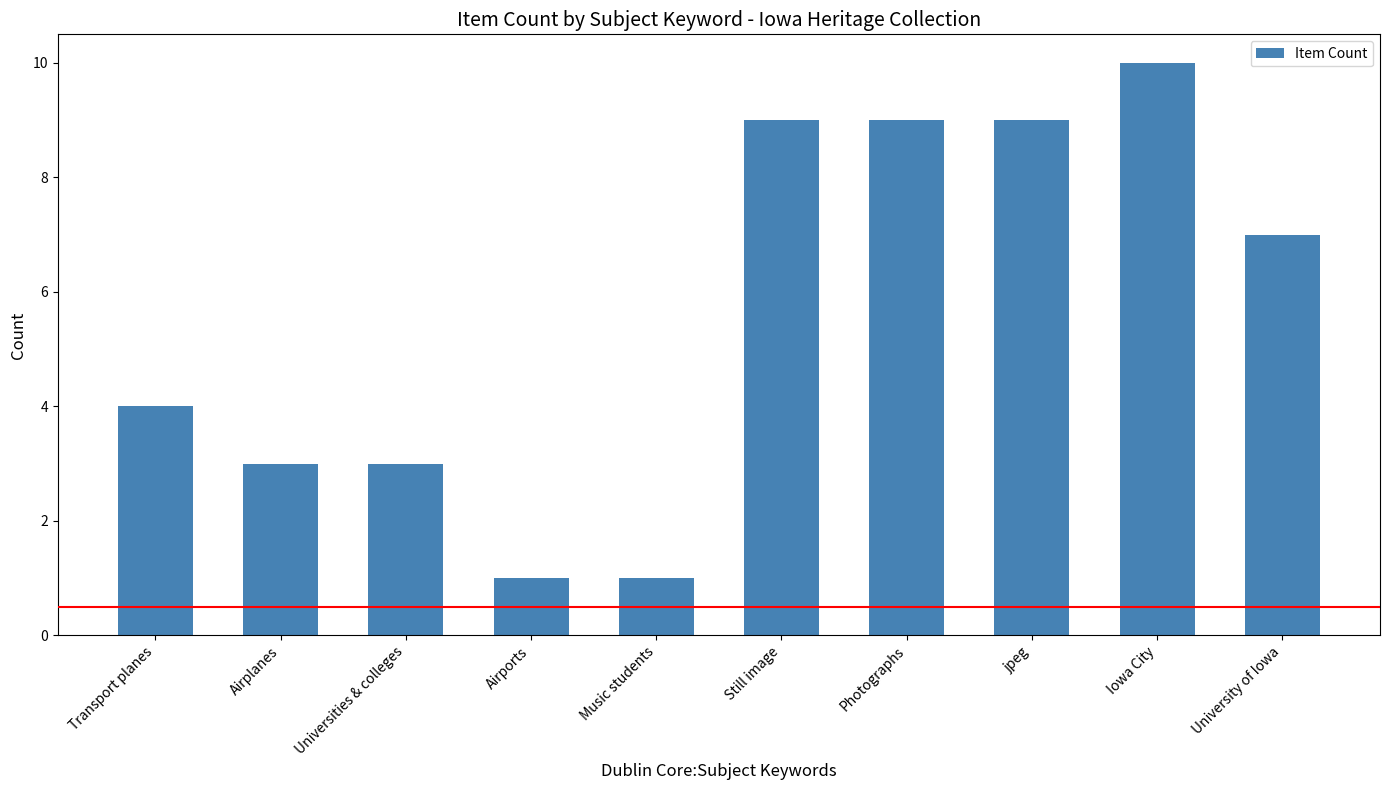

The value at Photographs is 9. True or false?

True